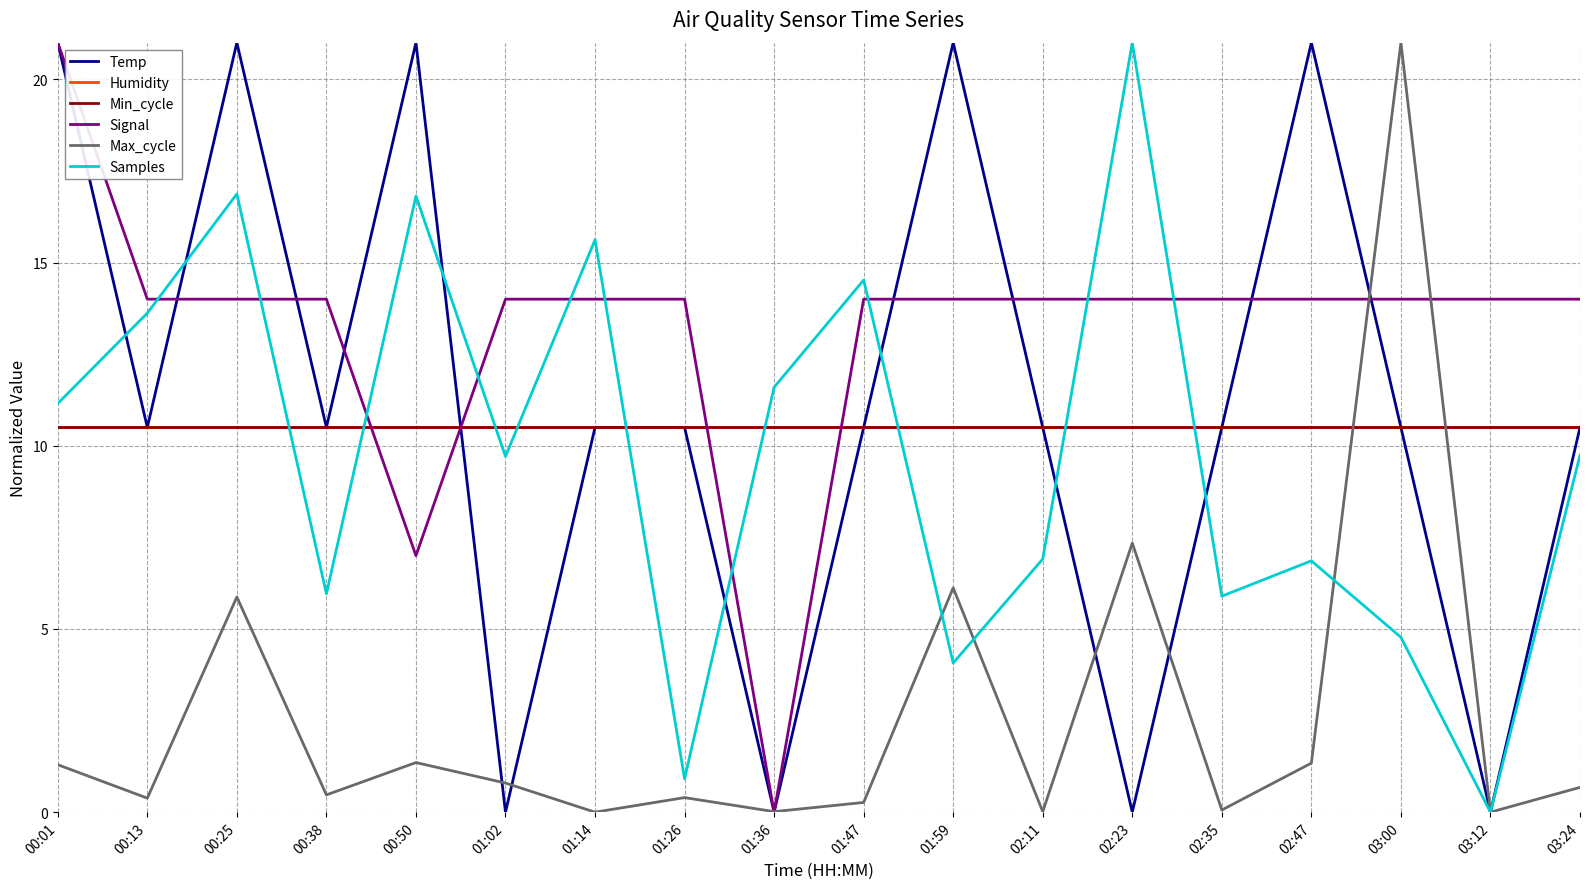

What is the spread (max minus min) of values at 01:36?

11.6